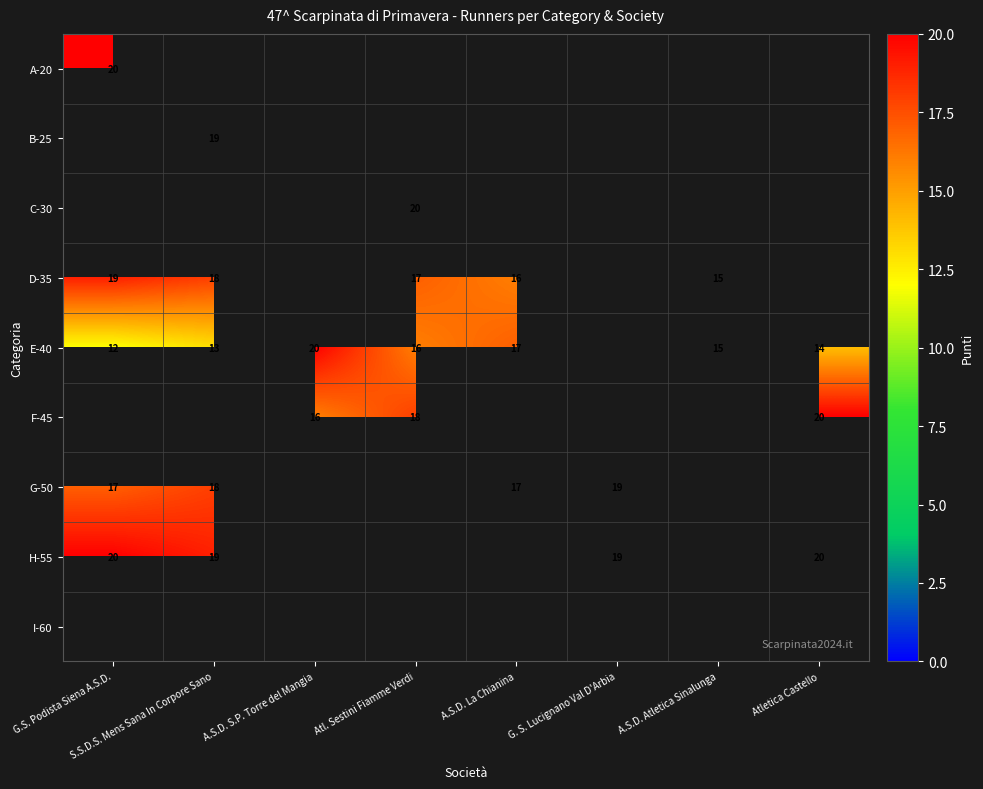

True or false: H-55 has a value of 29 at S.S.D.S. Mens Sana In Corpore Sano.

False